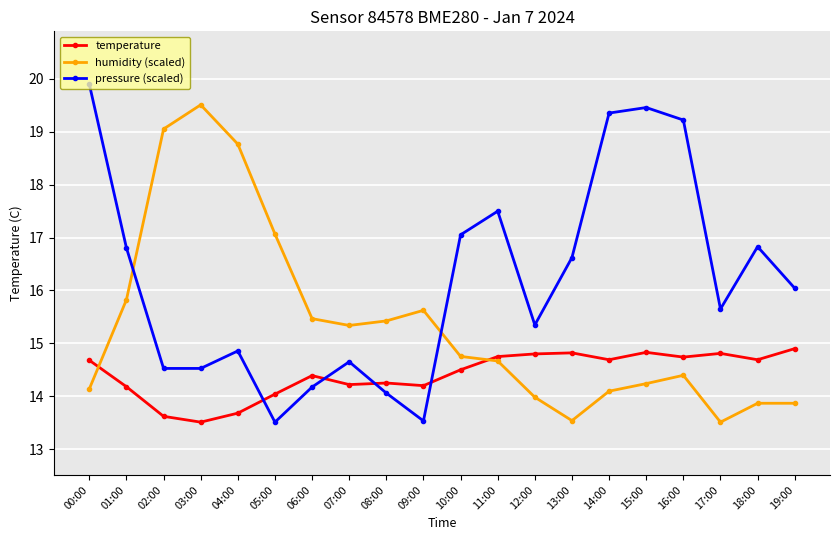

Is the value of temperature at 03:00 greater than the value of pressure (scaled) at 18:00?

No